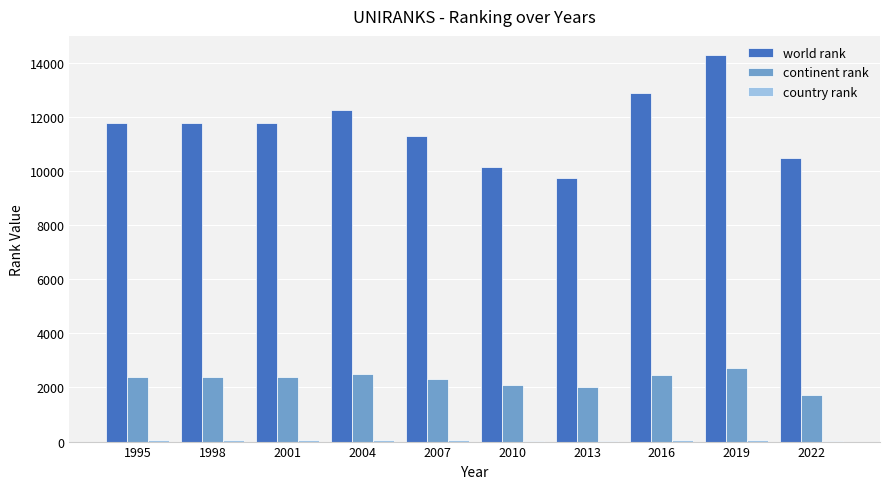

Which category has the highest value across all series?

2019